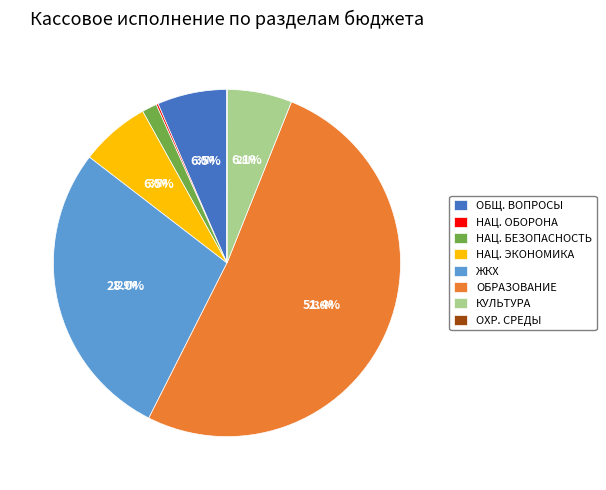

Combined, do ЖКХ and НАЦ. БЕЗОПАСНОСТЬ account for over 50%?

No